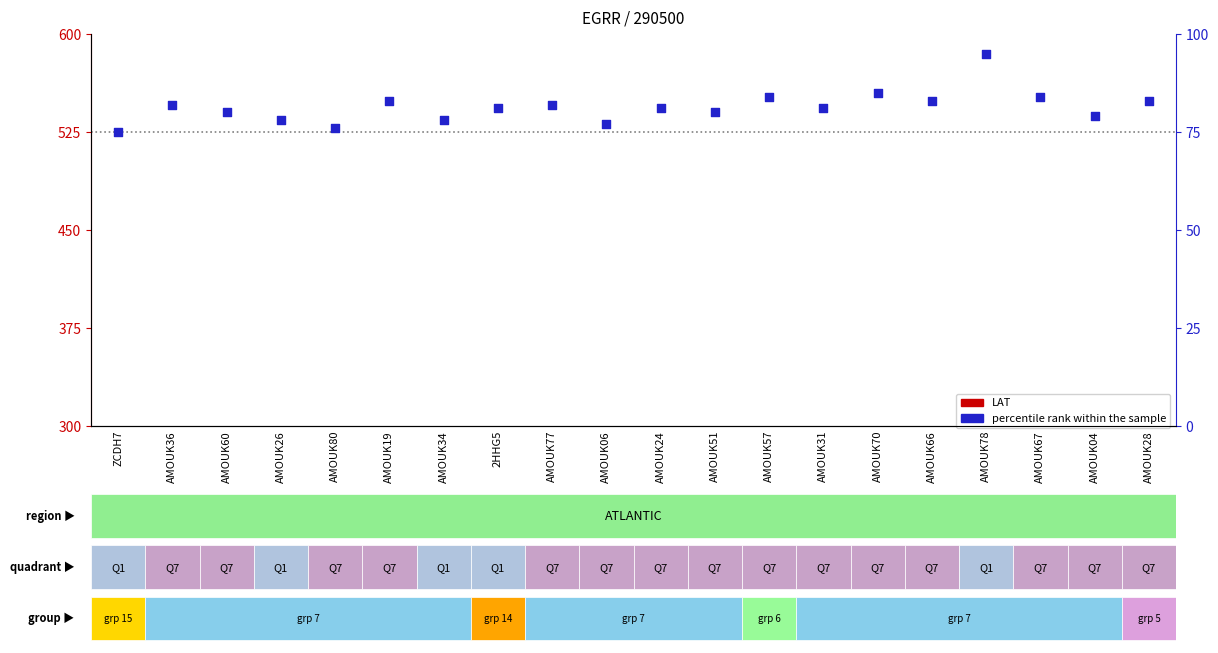

Which series has the largest total across all categories?

percentile rank within the sample